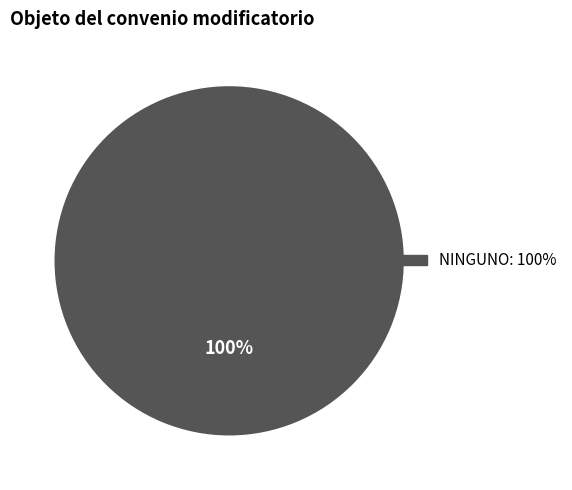

The NINGUNO slice represents 100% of the pie. True or false?

True